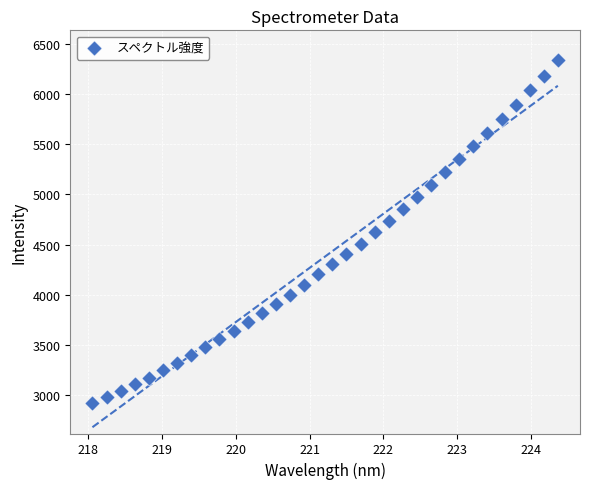

What is the range of Y values (max minus min)?

3422.1